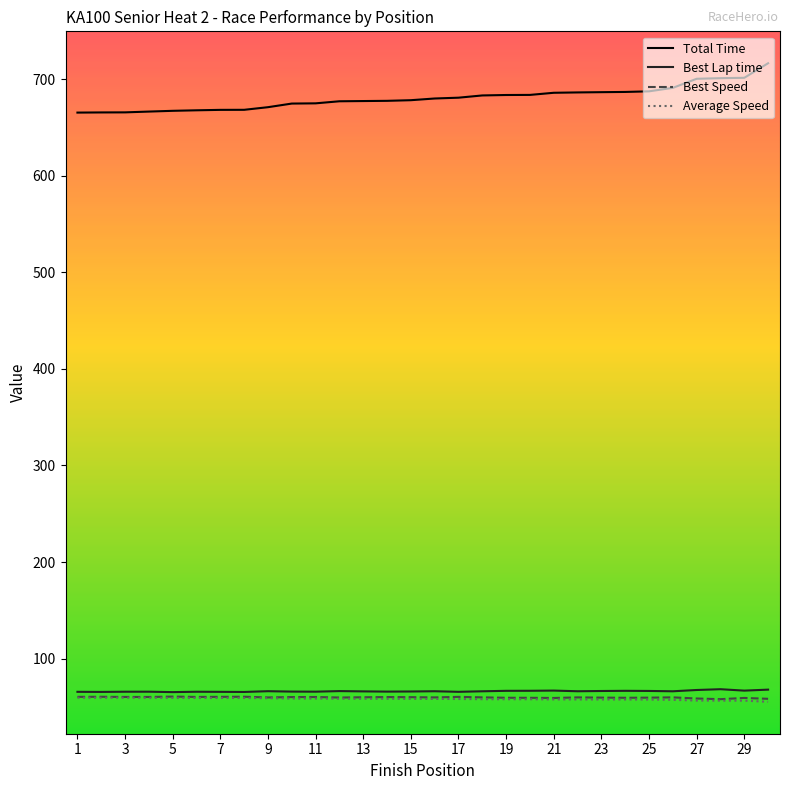

At how many categories does at least one series exceed 475?

30